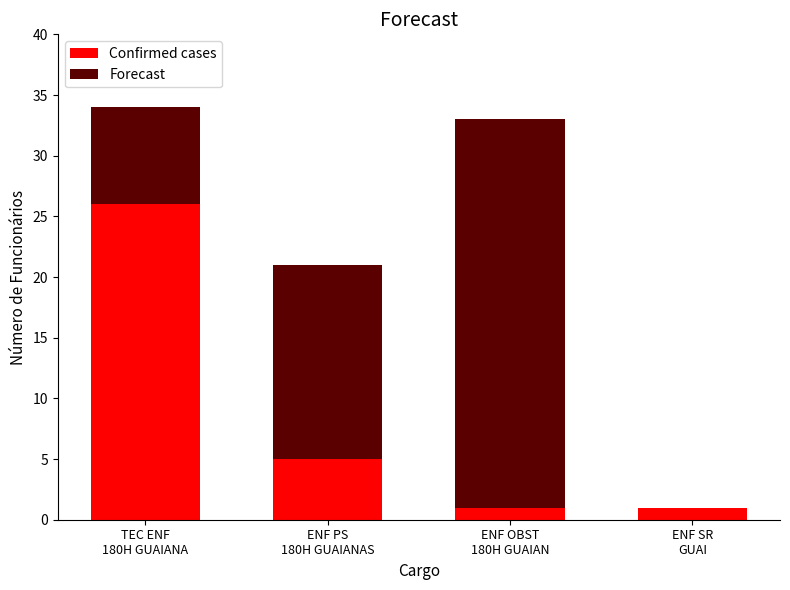

Are the bars horizontal?

No